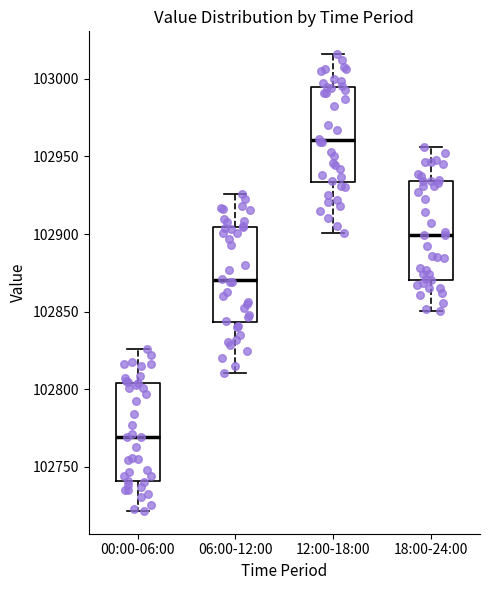

Reading left to right, transcribe this box plot: for each box, give where its median line is, the range the box spans, and where its two whiskers end, as read against the y-axis. The values are not printed on the chart, so give them approximately, as read against the axis.

00:00-06:00: median 102770, box 102740 to 102805, whiskers 102720 to 102825
06:00-12:00: median 102870, box 102845 to 102905, whiskers 102810 to 102925
12:00-18:00: median 102960, box 102935 to 102995, whiskers 102900 to 103015
18:00-24:00: median 102900, box 102870 to 102935, whiskers 102850 to 102955